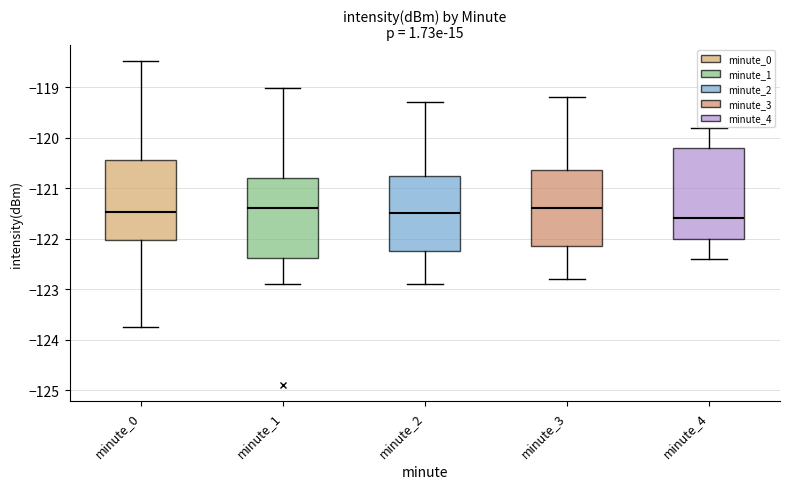

Reading left to right, transcribe this box plot: for each box, give where its median line is, the range the box spans, and where its two whiskers end, as read against the y-axis. The values are not printed on the chart, so give them approximately, as read against the axis.

minute_0: median -121.5, box -122.0 to -120.4, whiskers -123.7 to -118.5
minute_1: median -121.4, box -122.4 to -120.8, whiskers -122.9 to -119.0
minute_2: median -121.5, box -122.2 to -120.7, whiskers -122.9 to -119.3
minute_3: median -121.4, box -122.1 to -120.6, whiskers -122.8 to -119.2
minute_4: median -121.6, box -122.0 to -120.2, whiskers -122.4 to -119.8